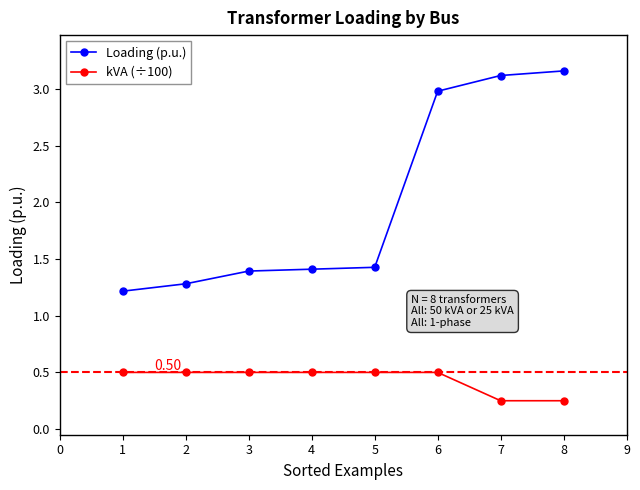

At which label does Loading (p.u.) reach its peak?

8